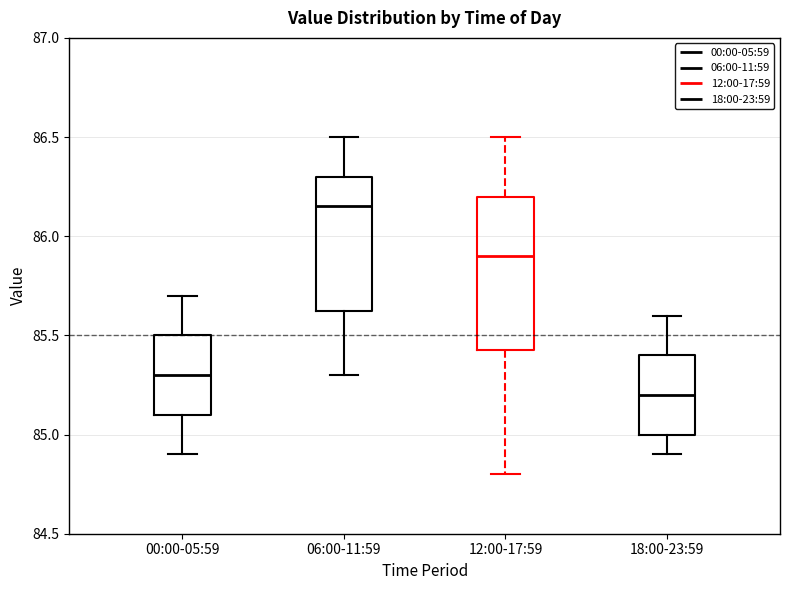

Where does the lower whisker of the box for 18:00-23:59 end on the y-axis? The values are not printed on the chart, so give them approximately, as read against the axis.

84.90